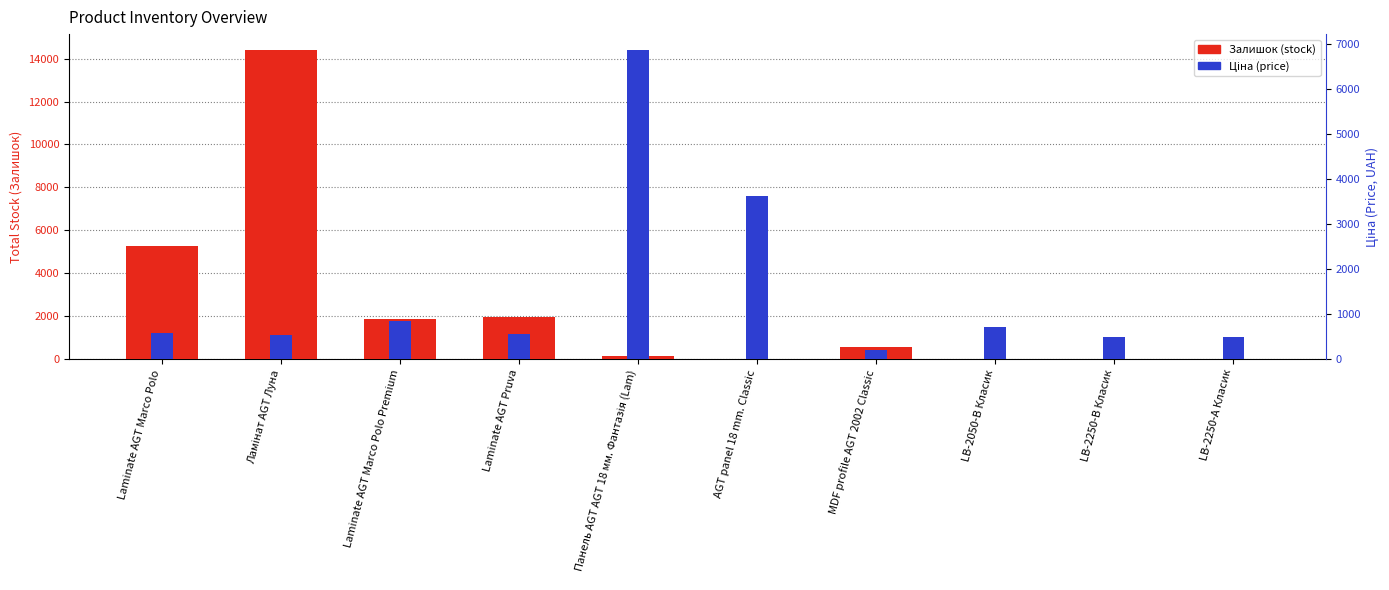

At which category is the sum across all series the highest?

Ламінат AGT Луна